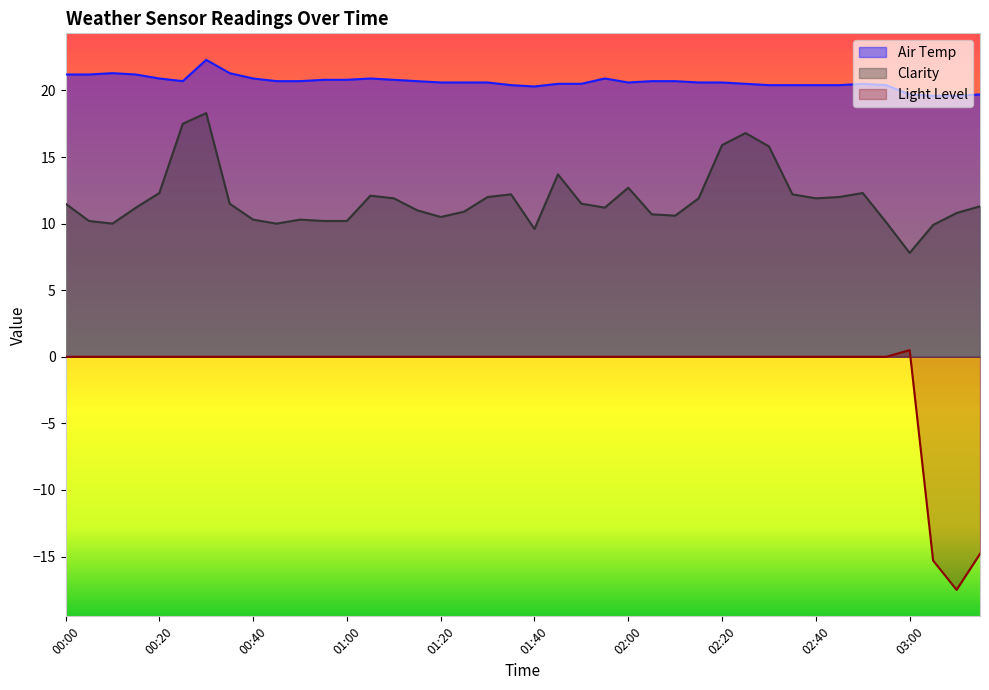

How many interior local valleys does the Light Level series have?

1